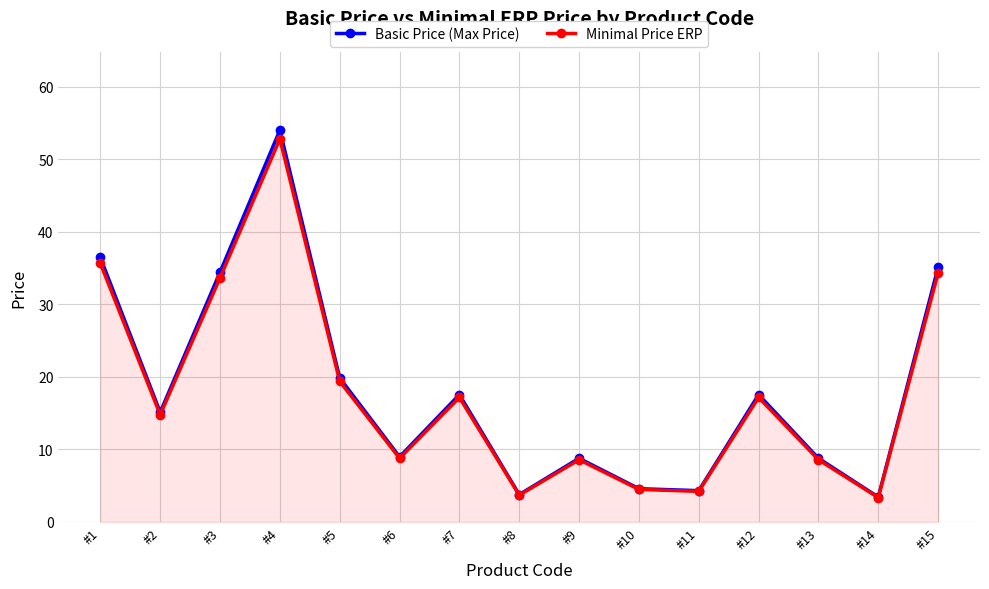

Is it true that Minimal Price ERP equals 12.5 at #3?

False